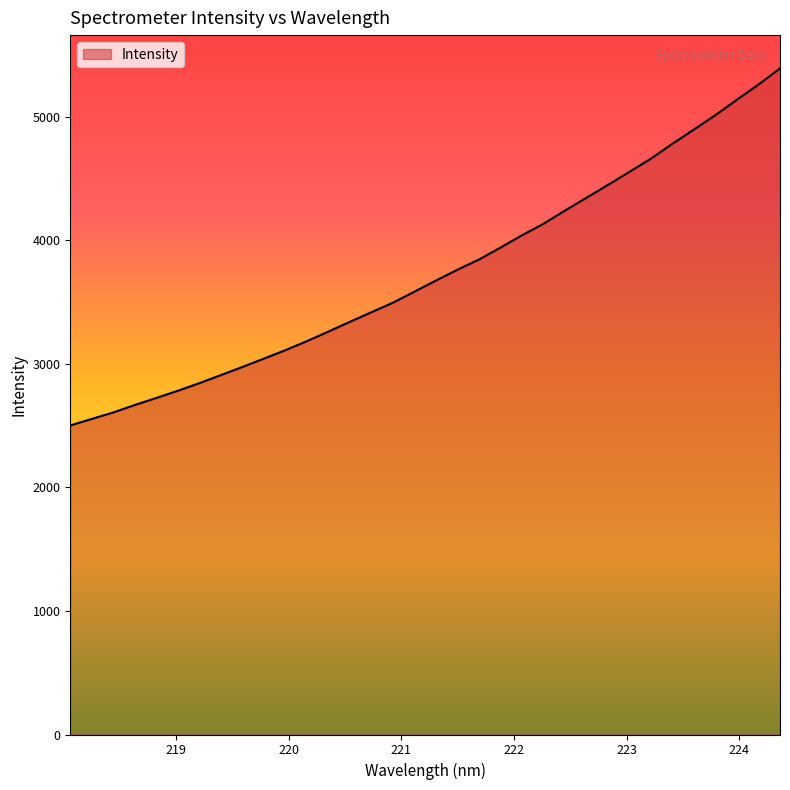

What is the maximum value shown in the chart?

5391.1